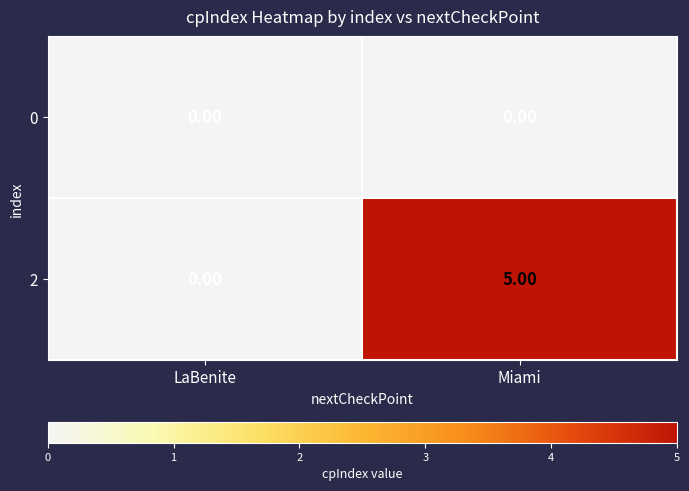

Rank the series at Miami from lowest to highest value.

0, 2